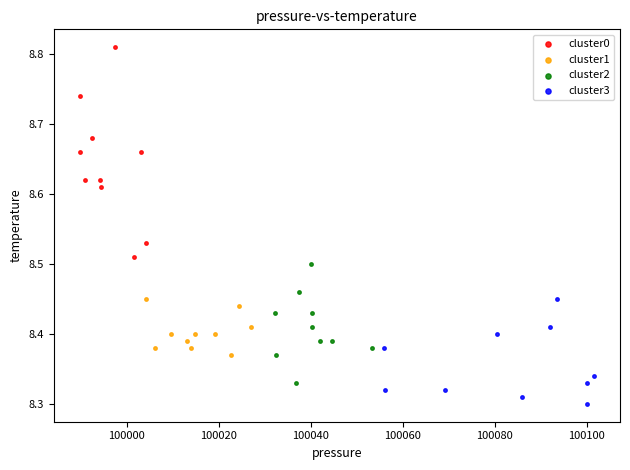

What are all the series names shown in the legend?

cluster0, cluster1, cluster2, cluster3